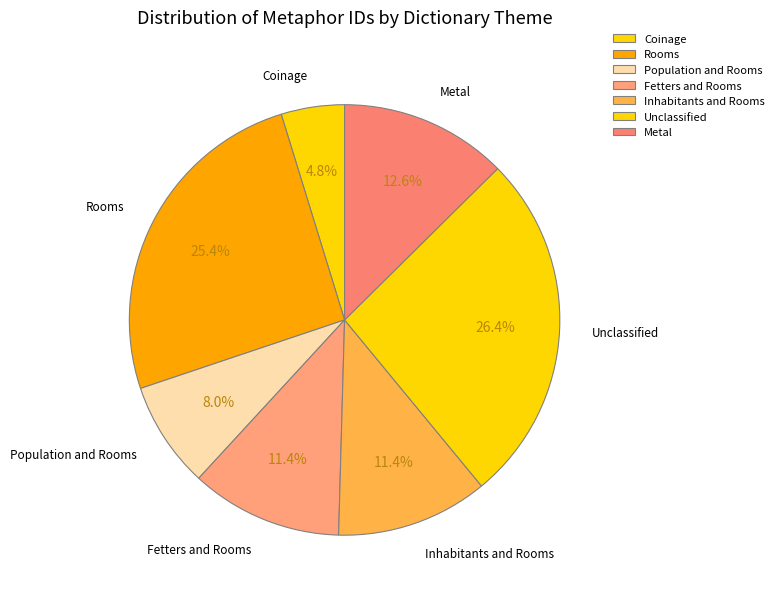

Is it true that Rooms is 1% of the pie?

False